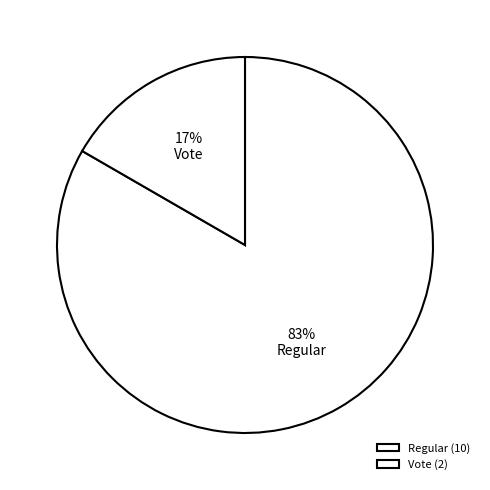

Which slice is the largest?

Regular